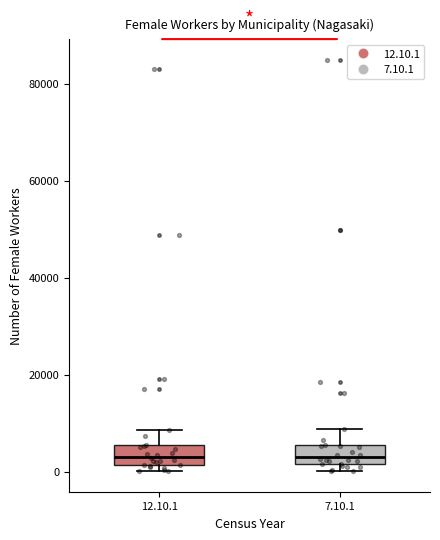

Where is the lower edge of the box for 7.10.1 on the y-axis? The values are not printed on the chart, so give them approximately, as read against the axis.

2000